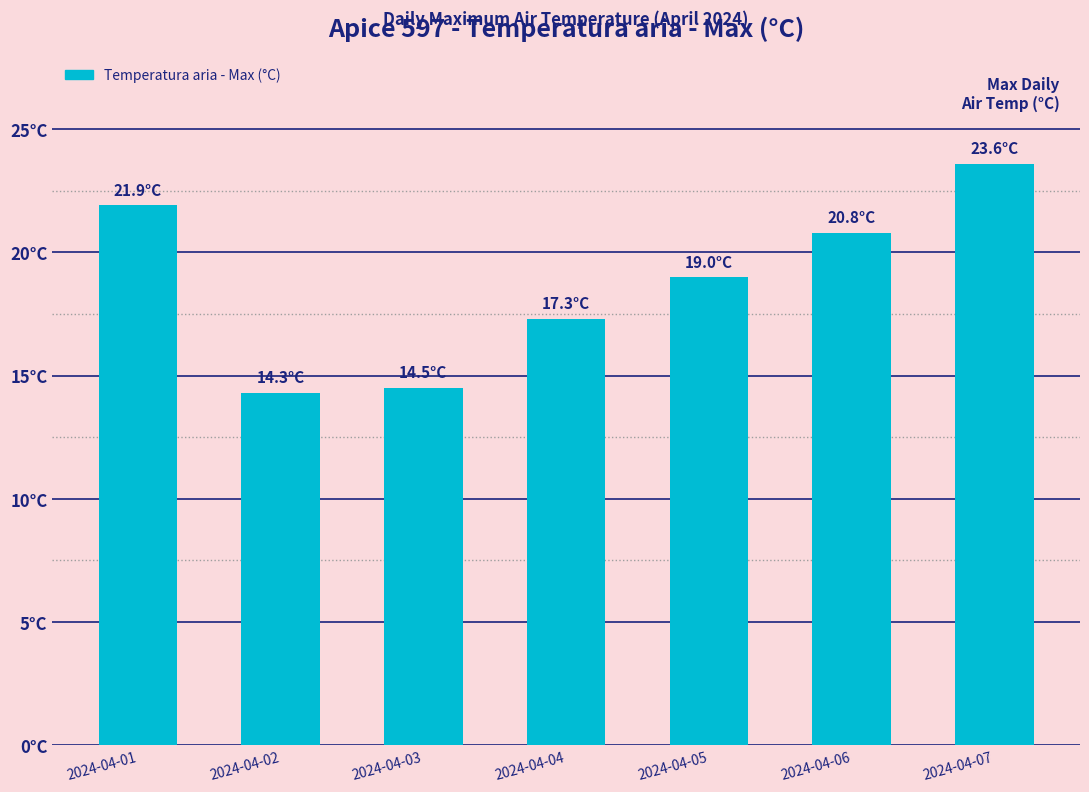

What is the difference between the maximum and second lowest values?

9.1